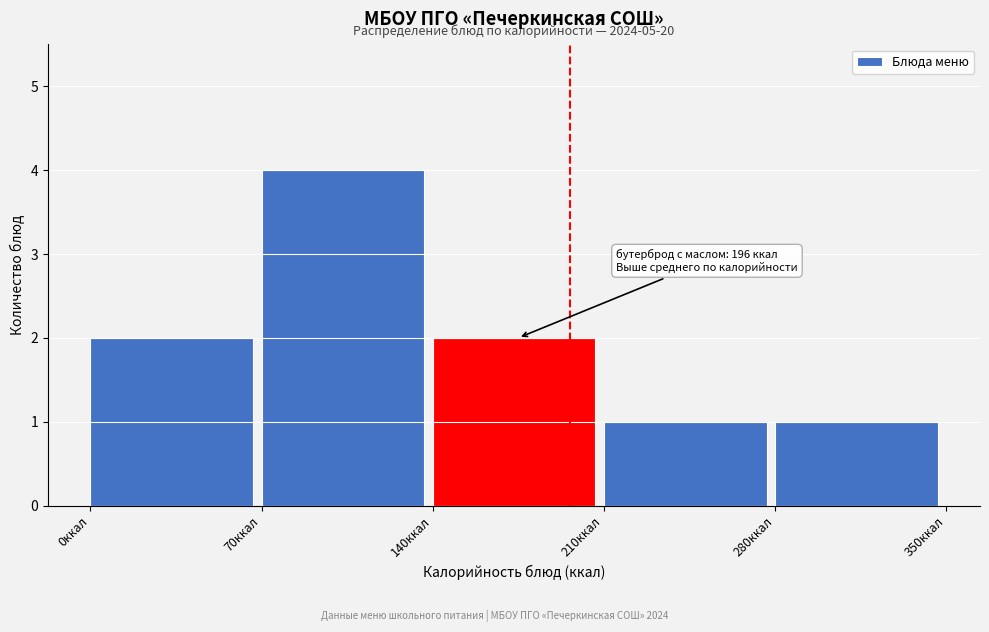

Which range on the x-axis has the tallest bar?

70 to 140